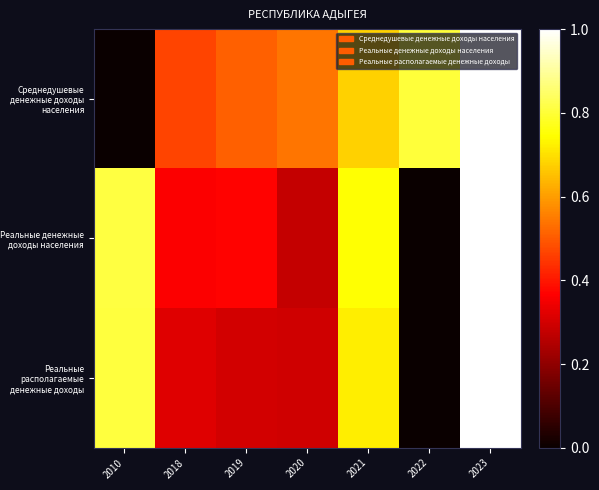

Reading right to left, transcribe all the data shown in this chart.

Среднедушевые денежные доходы населения: 2023=1.0	2022=0.8	2021=0.7	2020=0.5	2019=0.5	2018=0.5	2010=0.0
Реальные денежные доходы населения: 2023=1.0	2022=0.0	2021=0.7	2020=0.3	2019=0.4	2018=0.4	2010=0.8
Реальные располагаемые денежные доходы: 2023=1.0	2022=0.0	2021=0.7	2020=0.3	2019=0.3	2018=0.3	2010=0.8